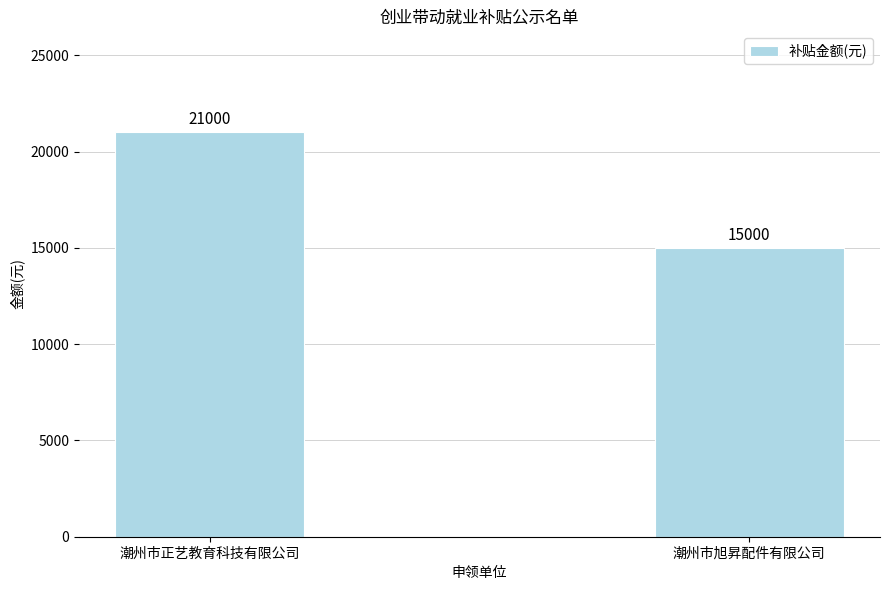

Count the values in the range 15000 to 21000.

2